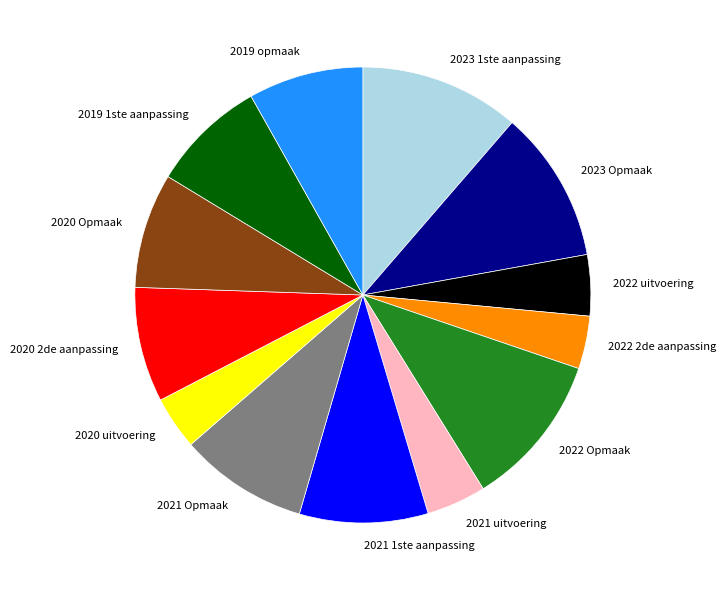

How many slices are in this pie chart?

13